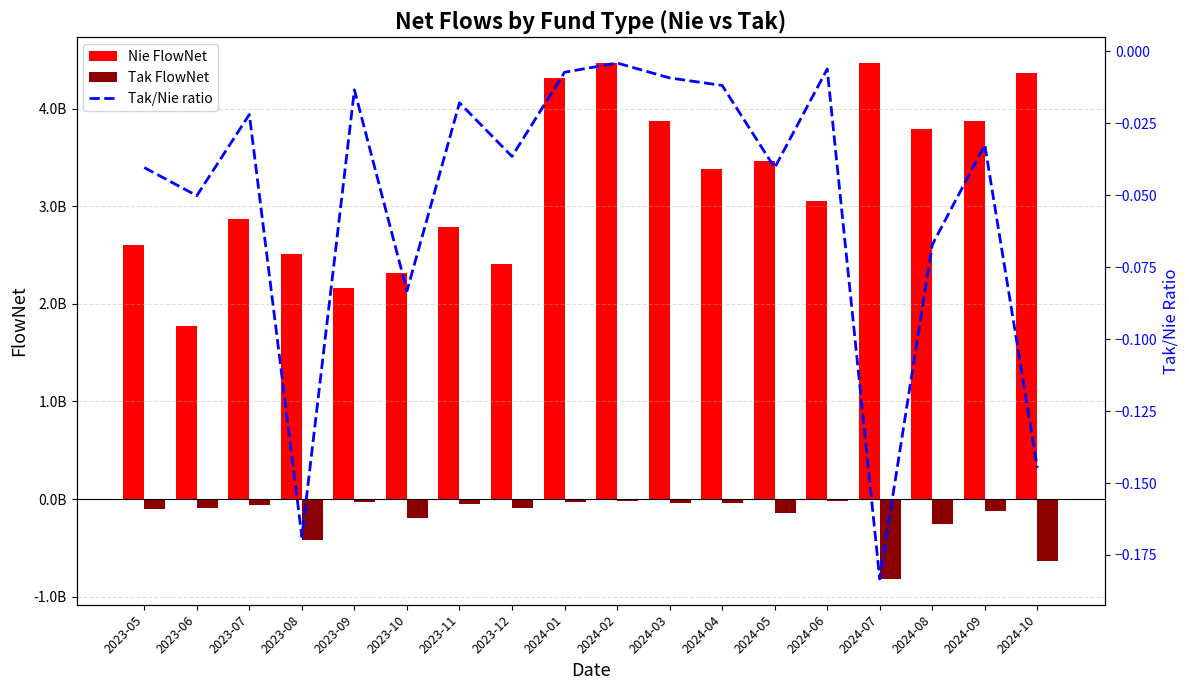

Which label corresponds to the smallest value in the chart?

2024-07